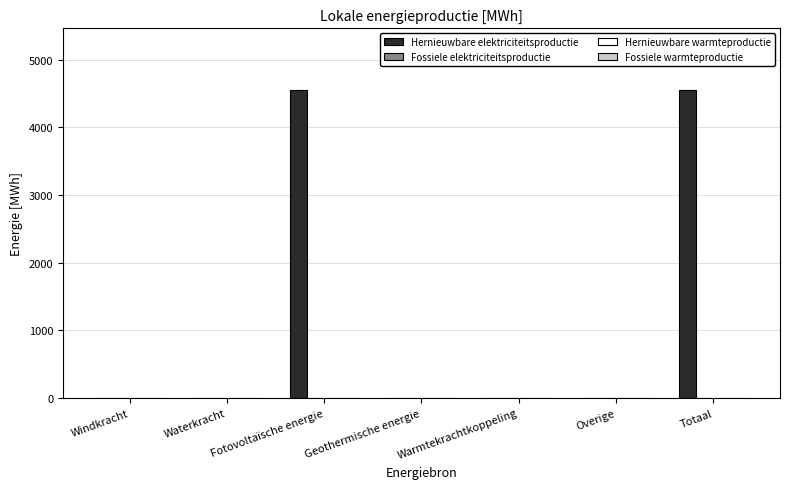

What is the greatest value displayed?

4551.4